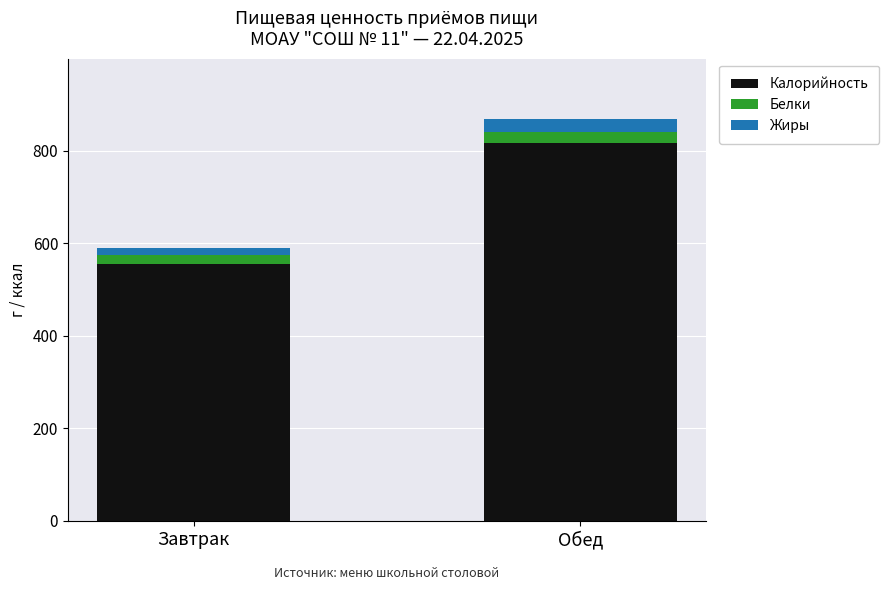

At which label does Калорийность reach its minimum?

Завтрак